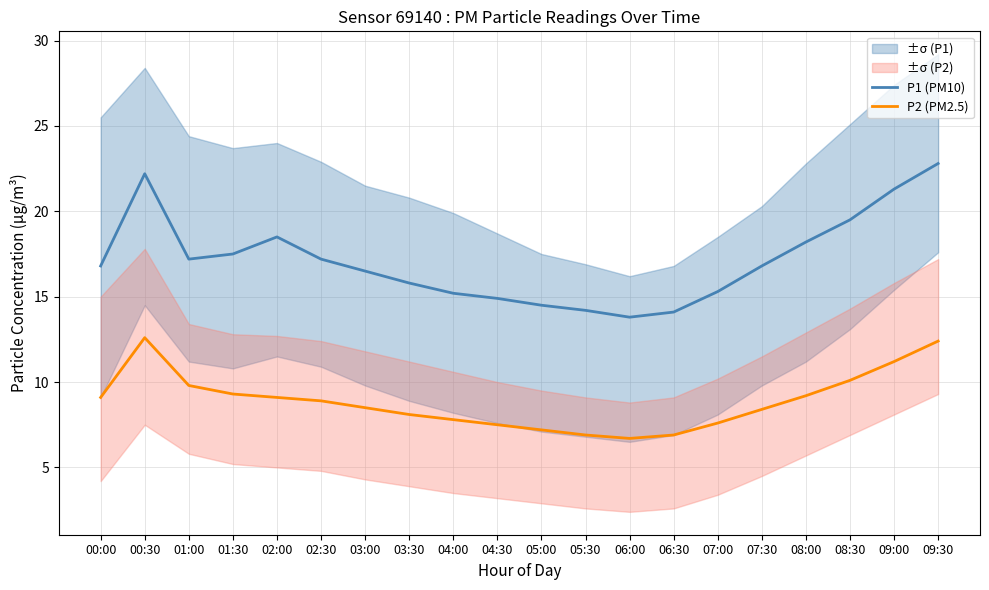

Is the value of P2 (PM2.5) at 03:00 greater than the value of P1 (PM10) at 05:30?

No